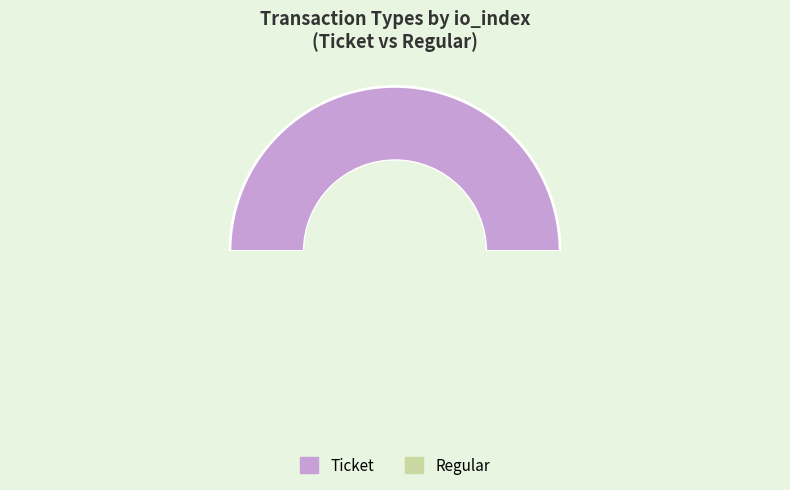

How many segments does this pie chart have?

2